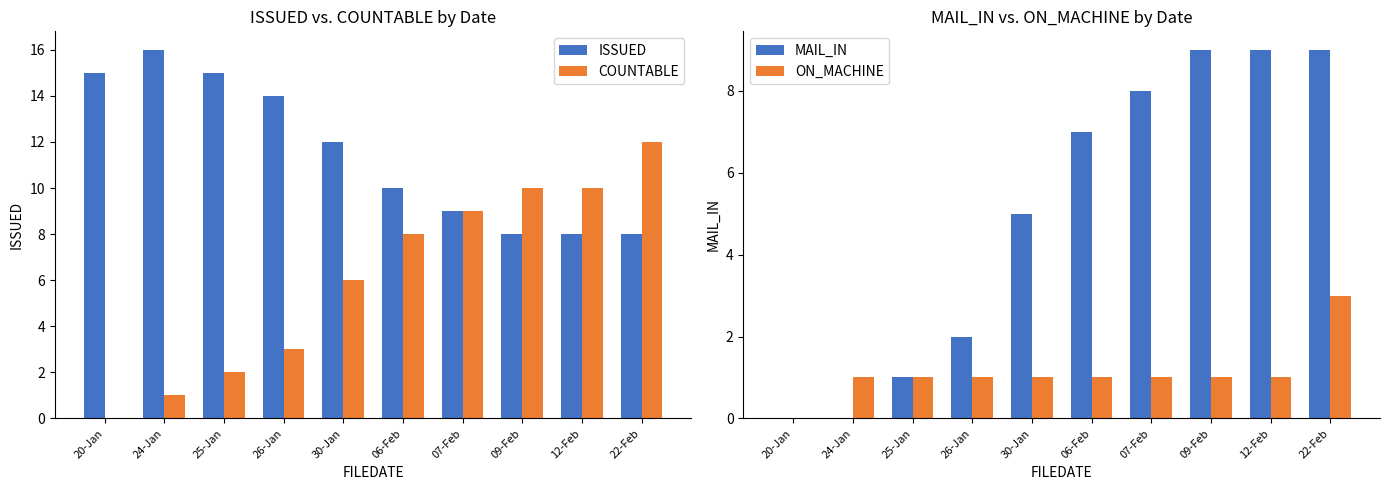

Between 26-Jan and 07-Feb, which series saw the biggest shift?

COUNTABLE